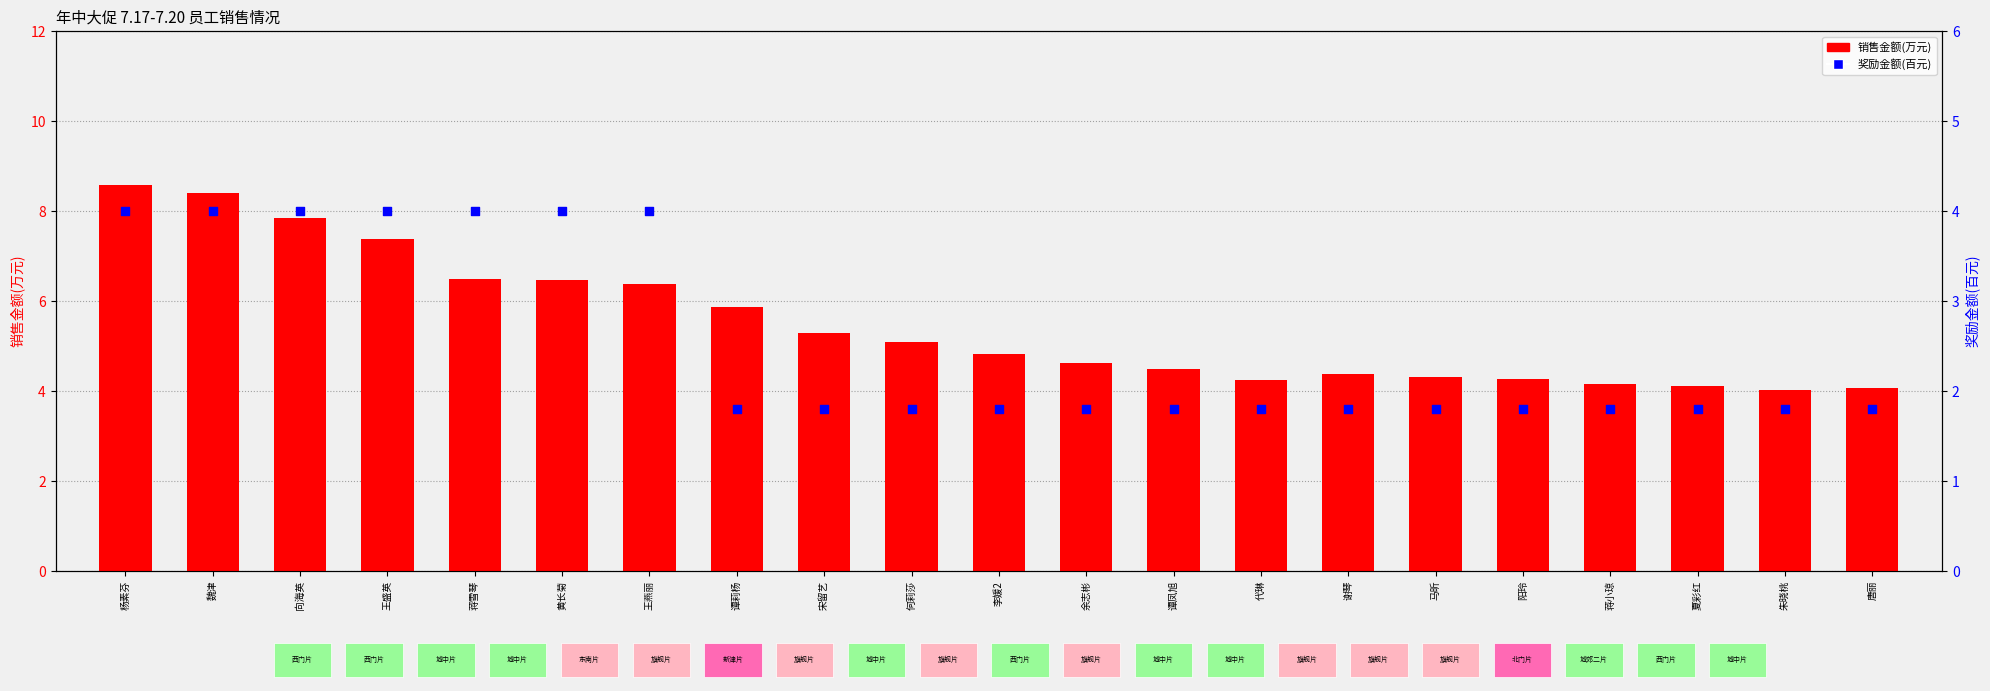

Is the value of 销售金额(万元) at 蒋小琼 greater than the value of 奖励金额(百元) at 余志彬?

Yes